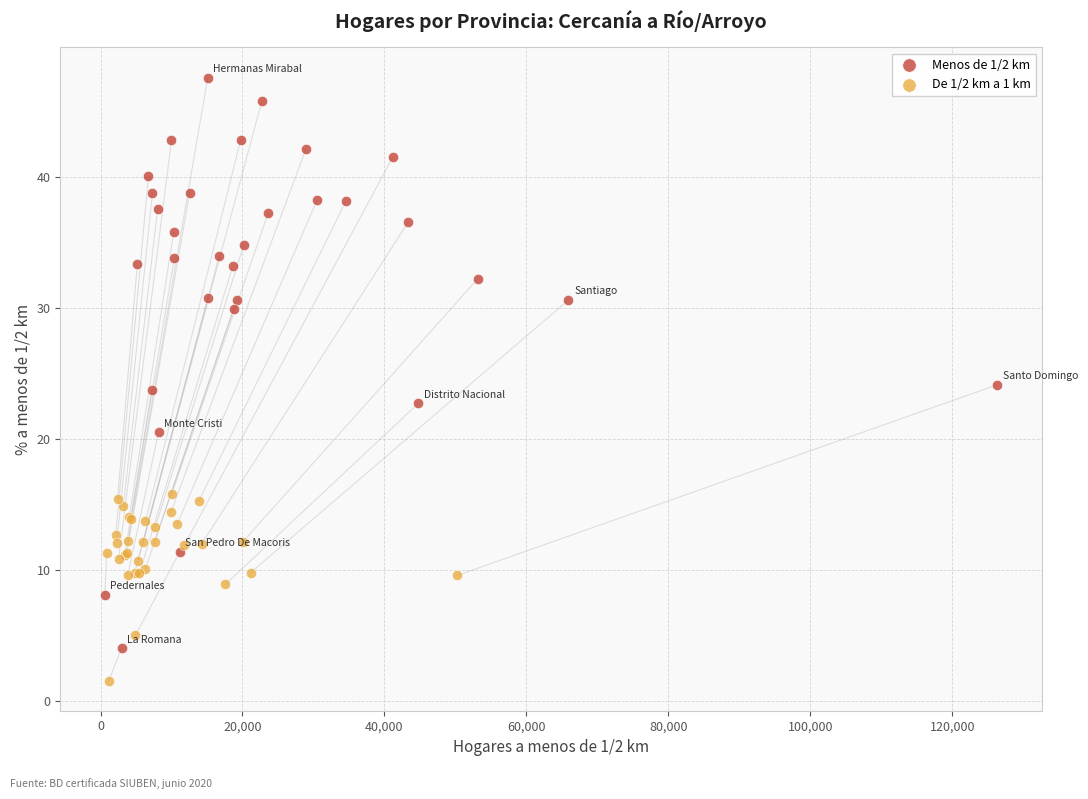

Which series contains the lowest Y value?

De 1/2 km a 1 km